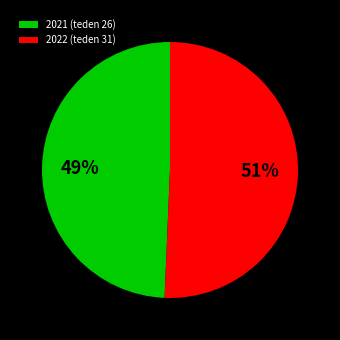

Is the sum of 2021 (teden 26) and 2022 (teden 31) greater than half?

Yes